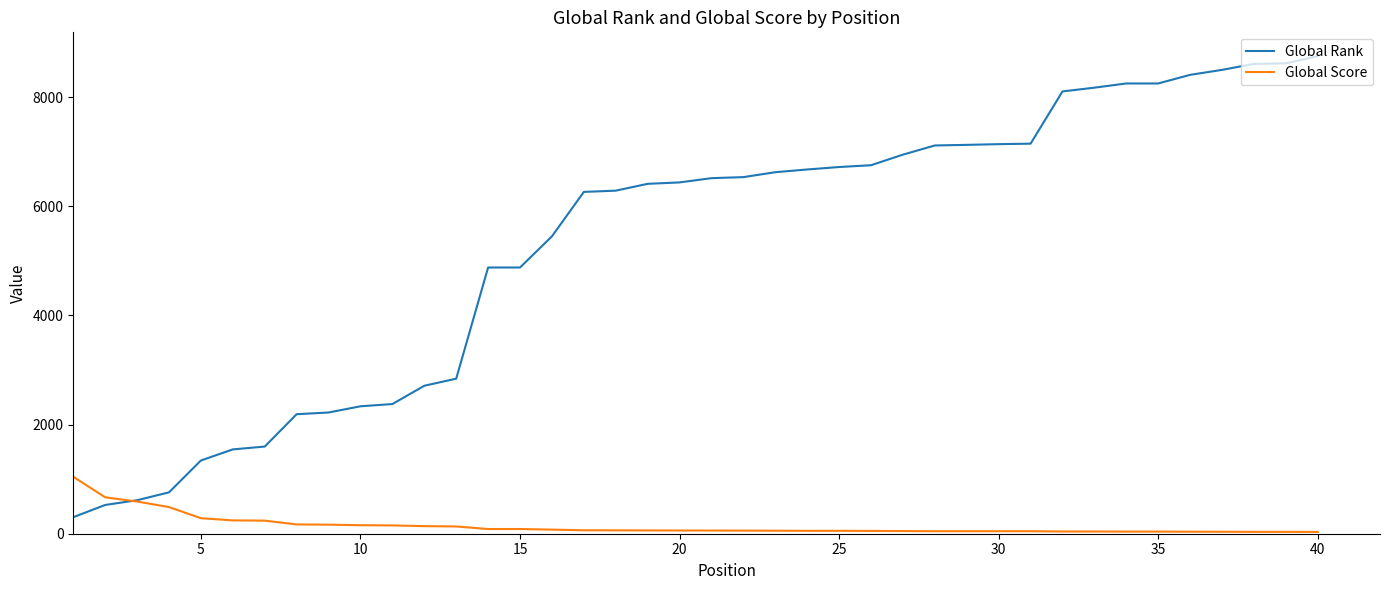

List the series in order of their overall mean, lowest first.

Global Score, Global Rank